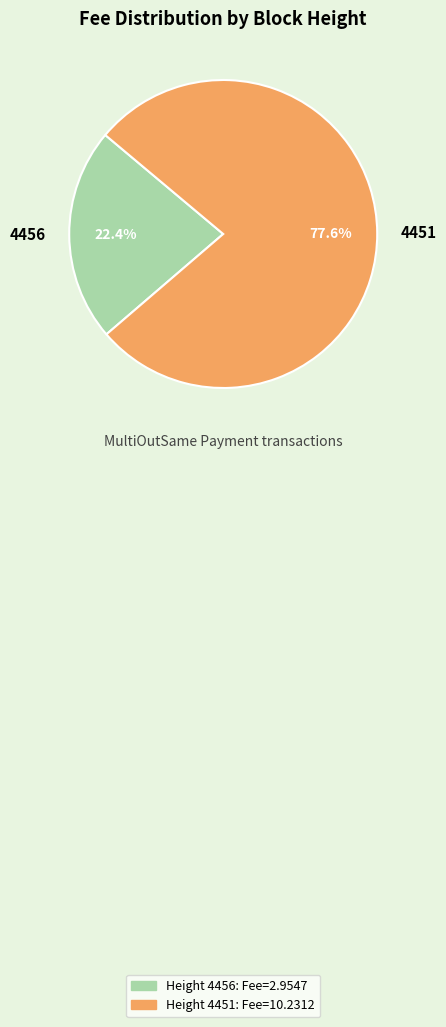

Which category has the smallest portion of the pie?

4456